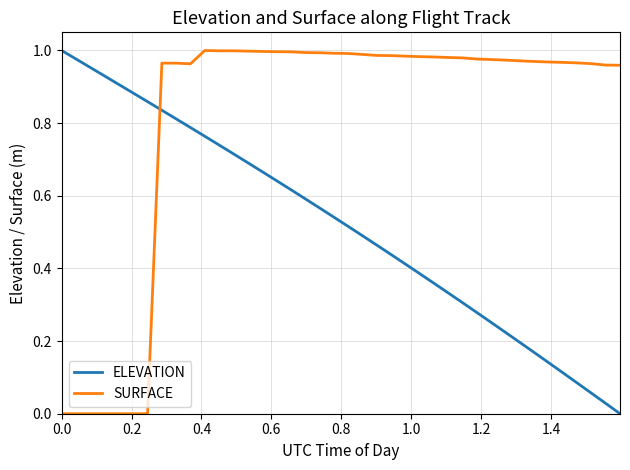

Does the chart display data point markers on the line(s)?

No